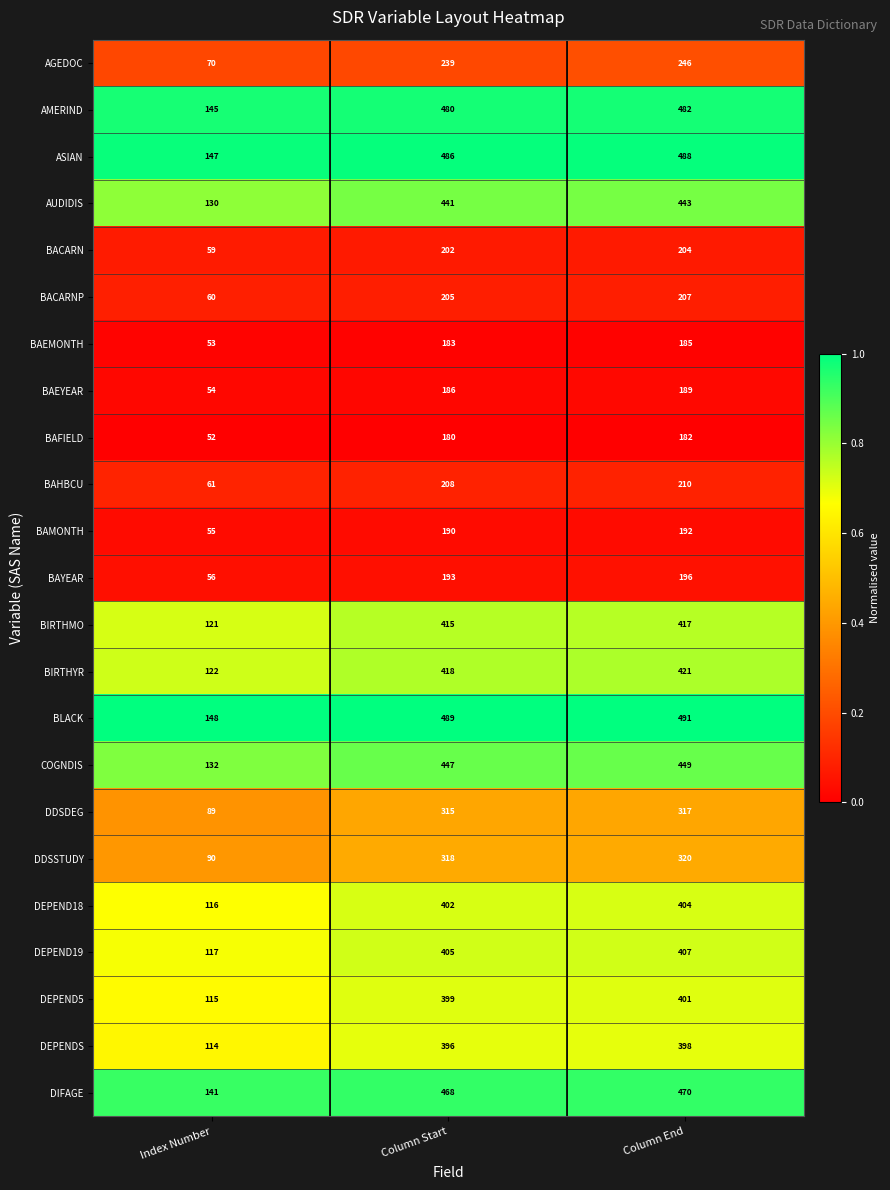

Is the value of DDSDEG at Index Number greater than the value of DEPENDS at Index Number?

No